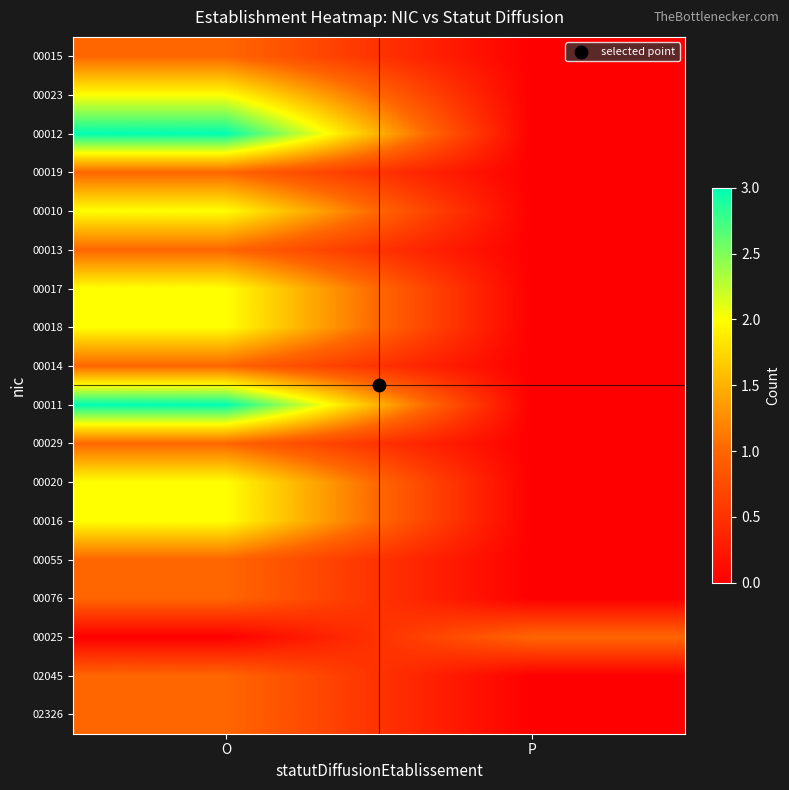

Which series has the widest spread of values?

00012